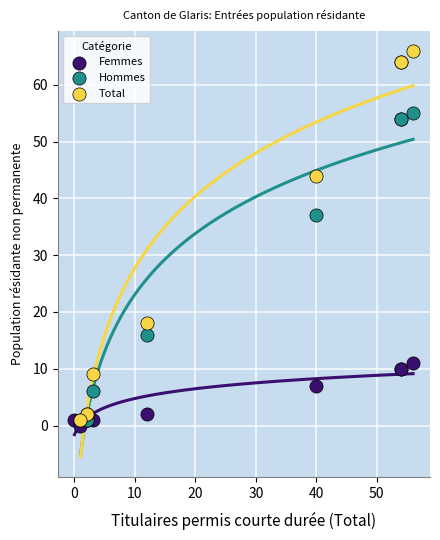

Which series has the largest Y range (max minus min)?

Total